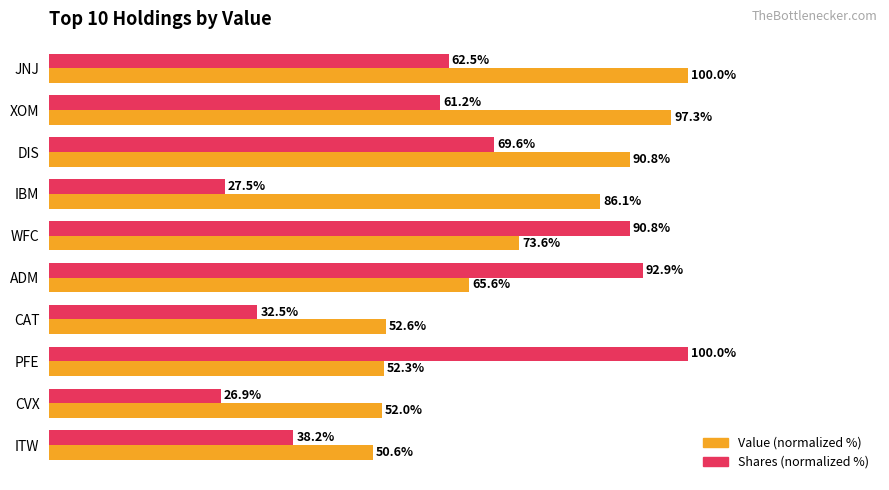

Which series has the widest spread of values?

Shares (normalized %)